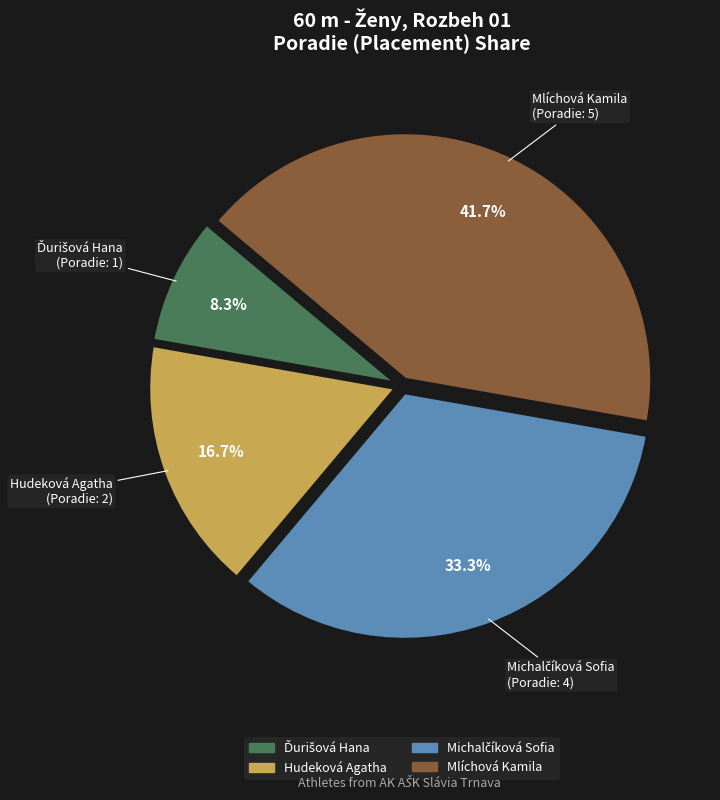

What is the largest slice in the pie chart?

Mlíchová Kamila